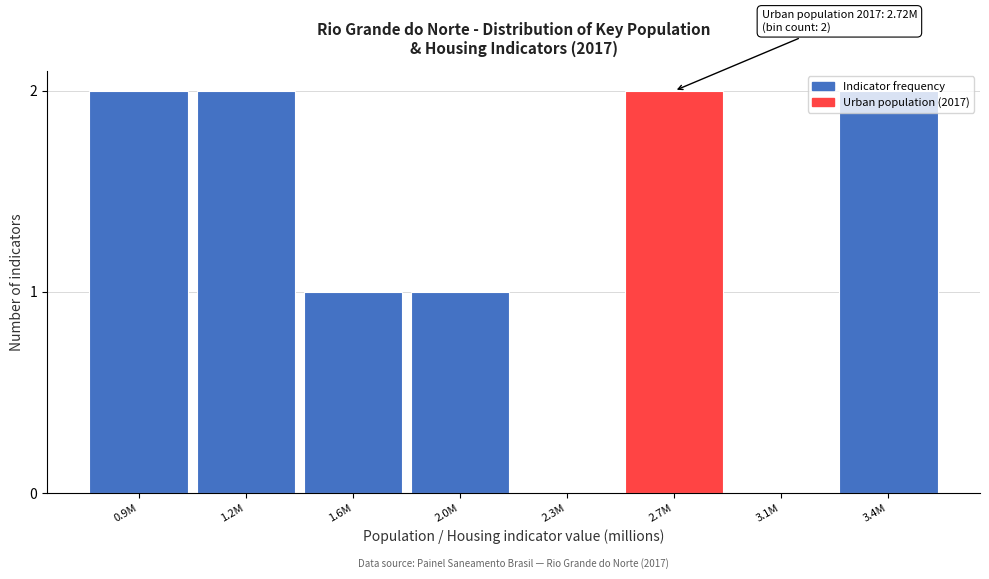

The value at 3.1M is -1. True or false?

False